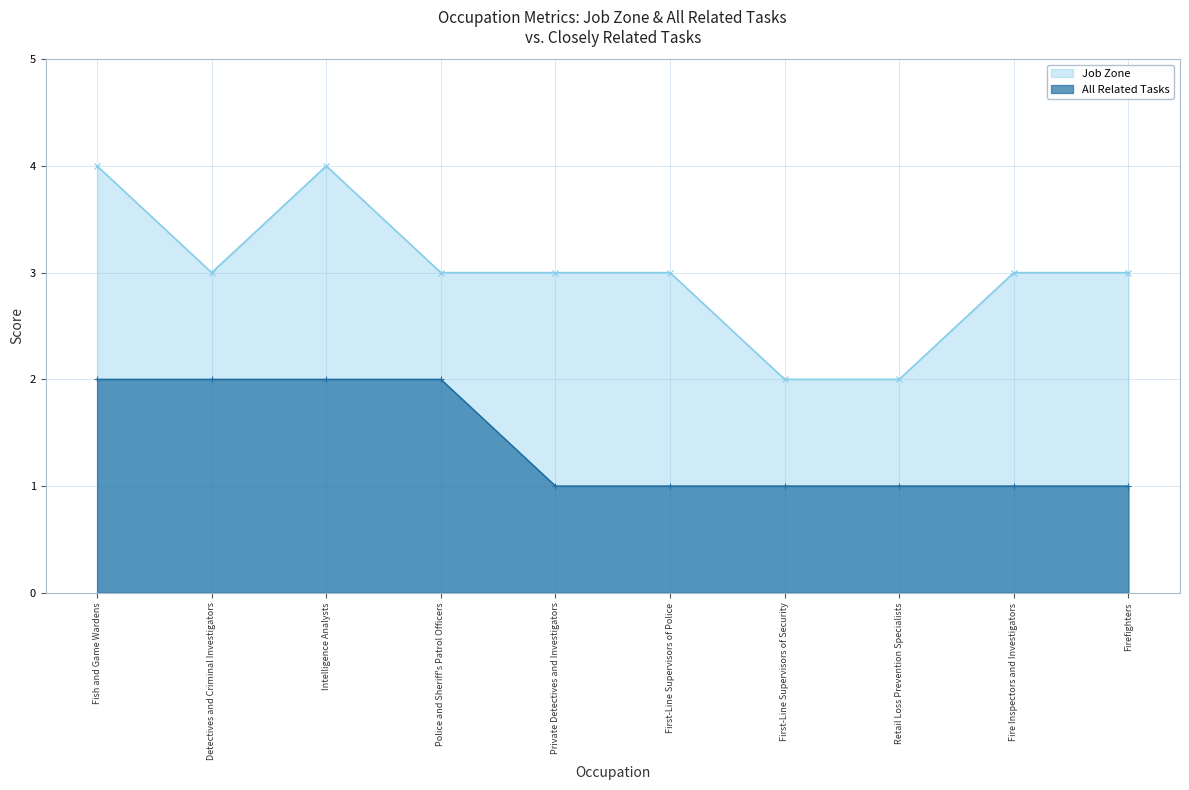

What position from the right is Firefighters?

1